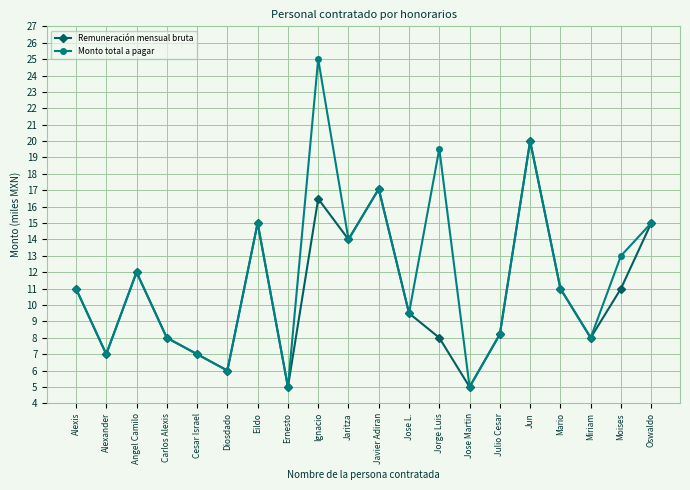

Rank the series by their maximum value, from lowest to highest.

Remuneración mensual bruta, Monto total a pagar